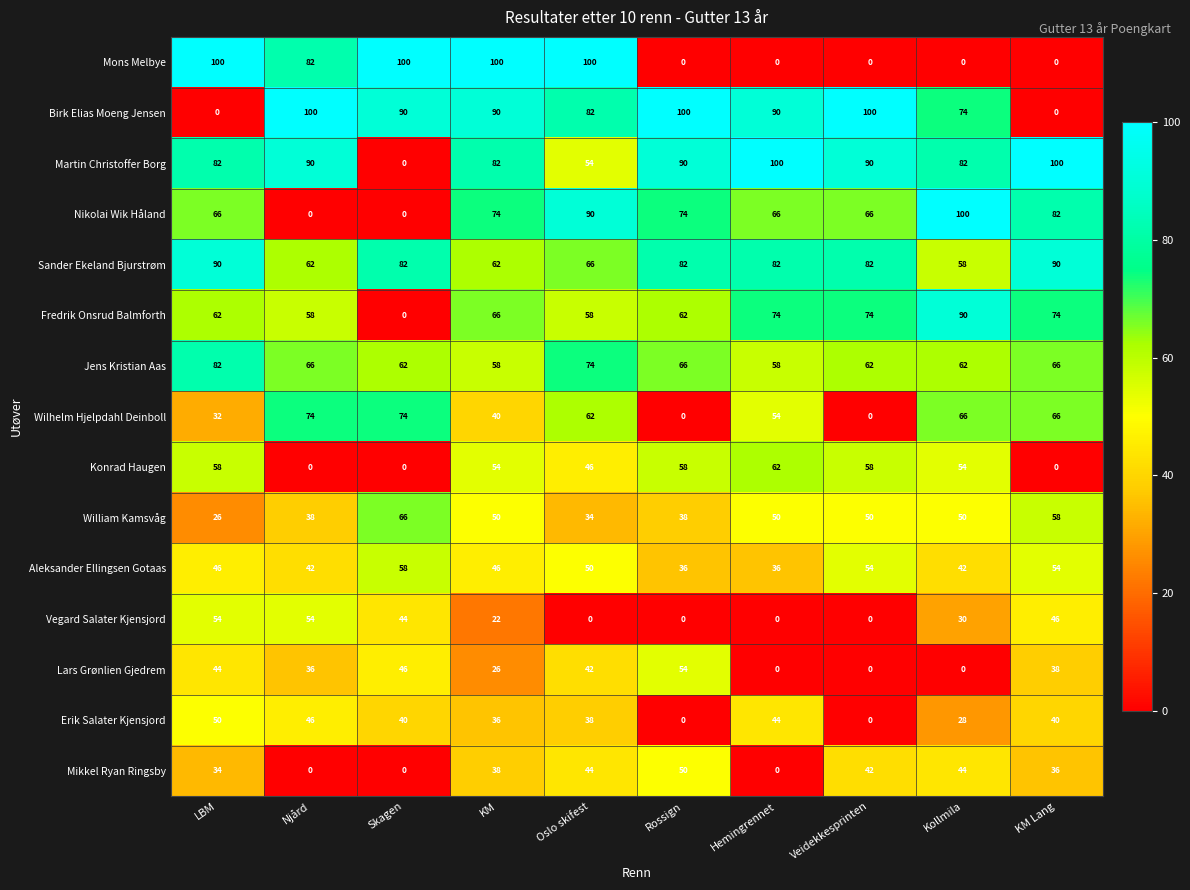

What is the average value of the Sander Ekeland Bjurstrøm series?

76